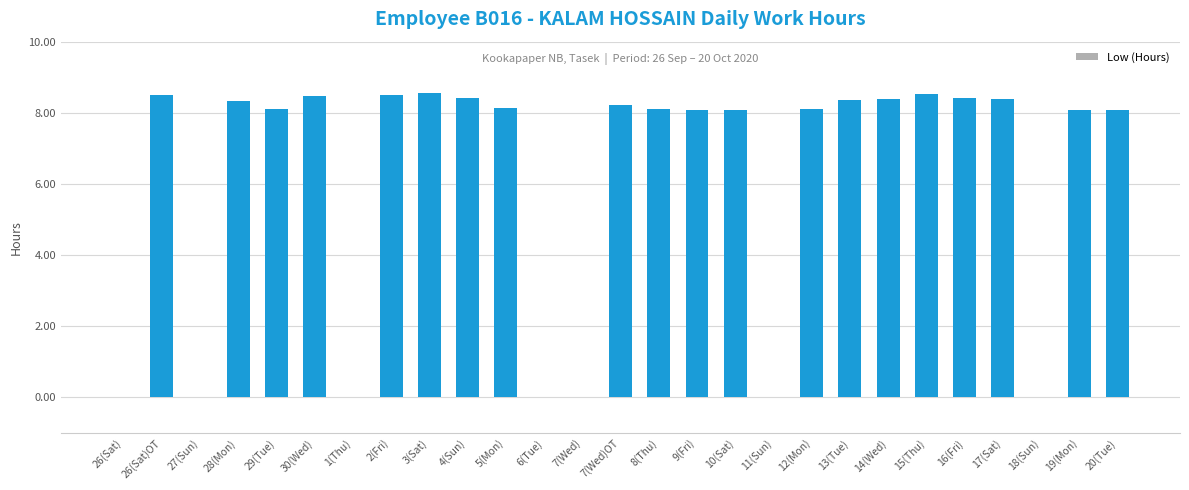

What is the sum of the values at 8(Thu) and 30(Wed)?

16.6